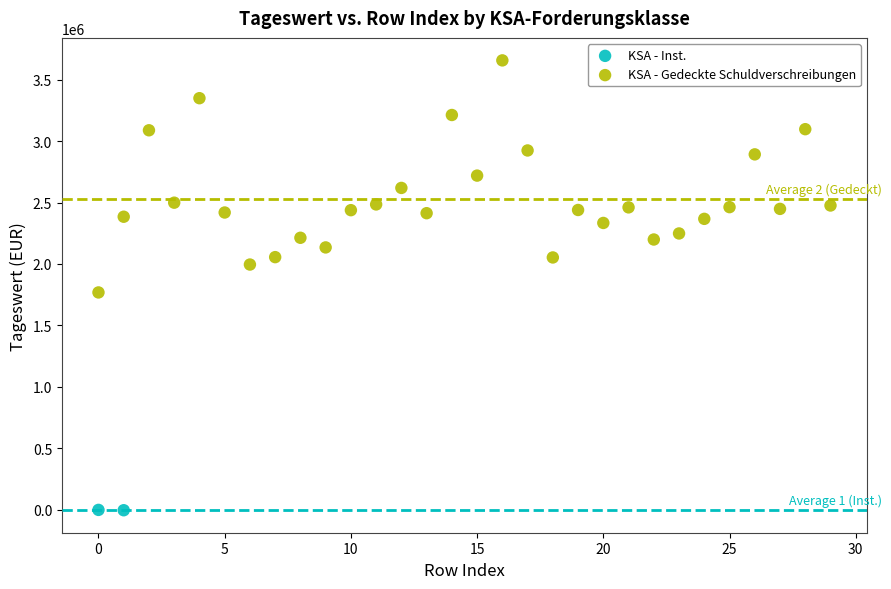

What are all the series names shown in the legend?

KSA - Inst., KSA - Gedeckte Schuldverschreibungen